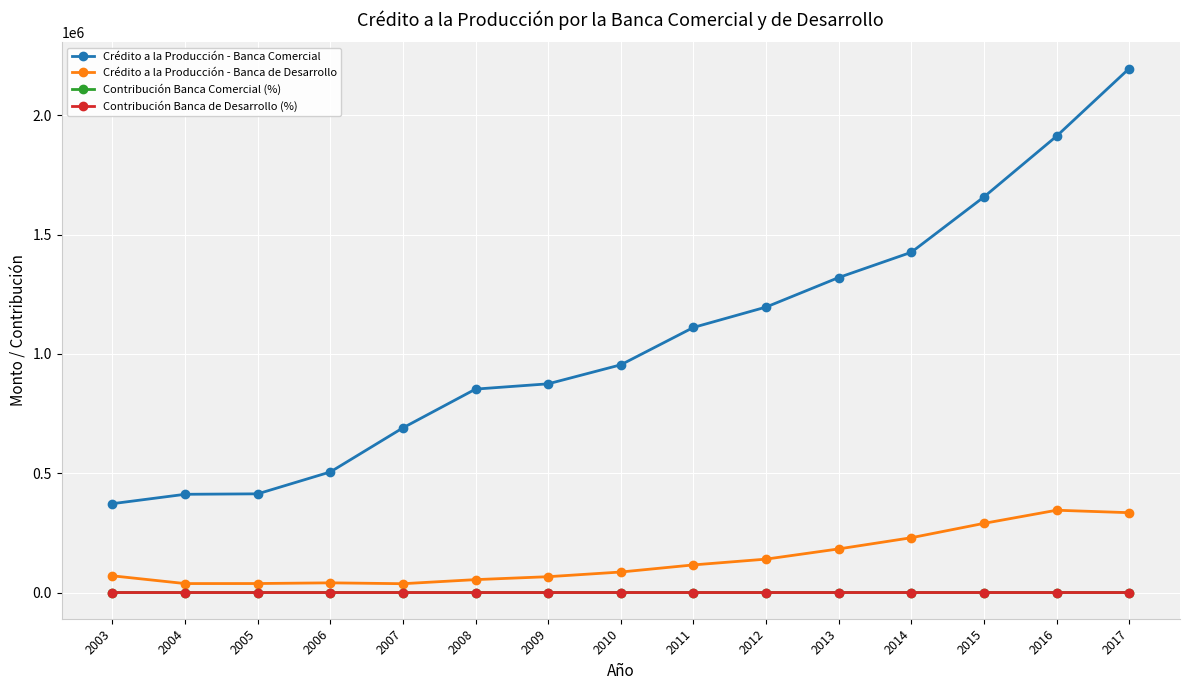

At which label does Contribución Banca Comercial (%) first exceed 43?

2008